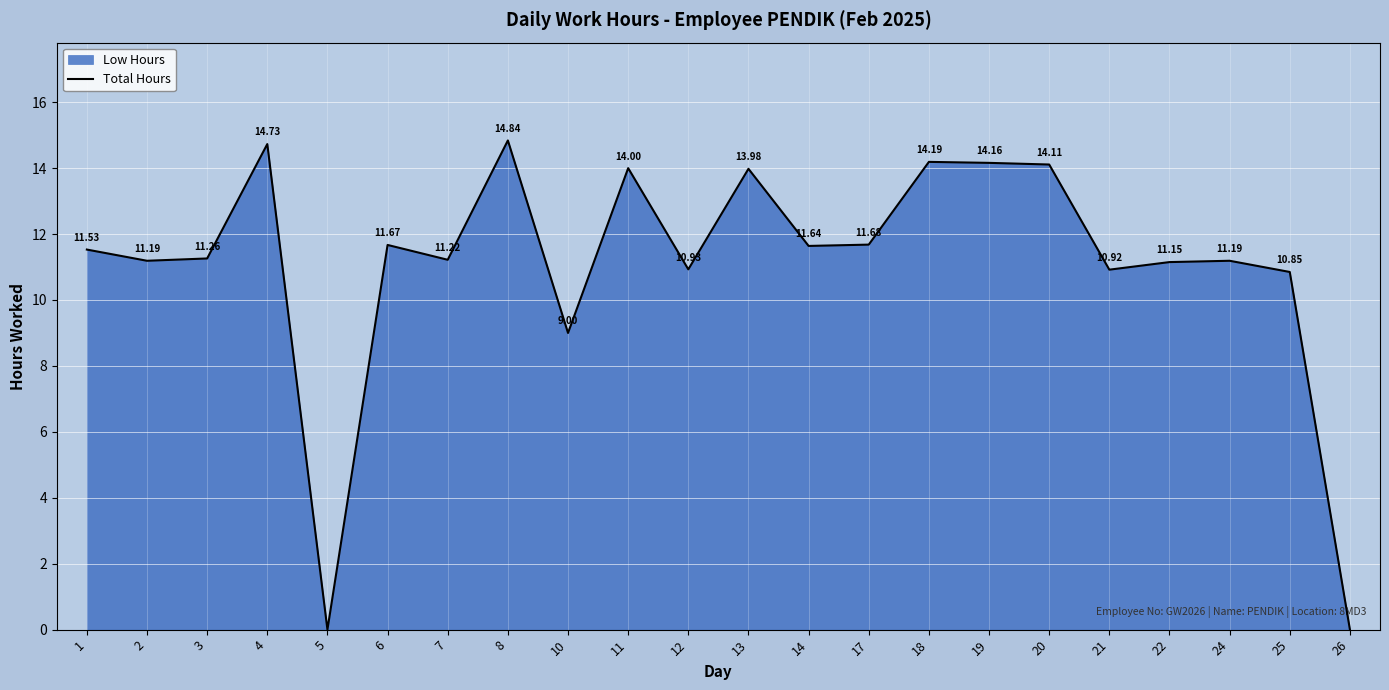

The chart shows a value of 5.6 at 1. True or false?

False